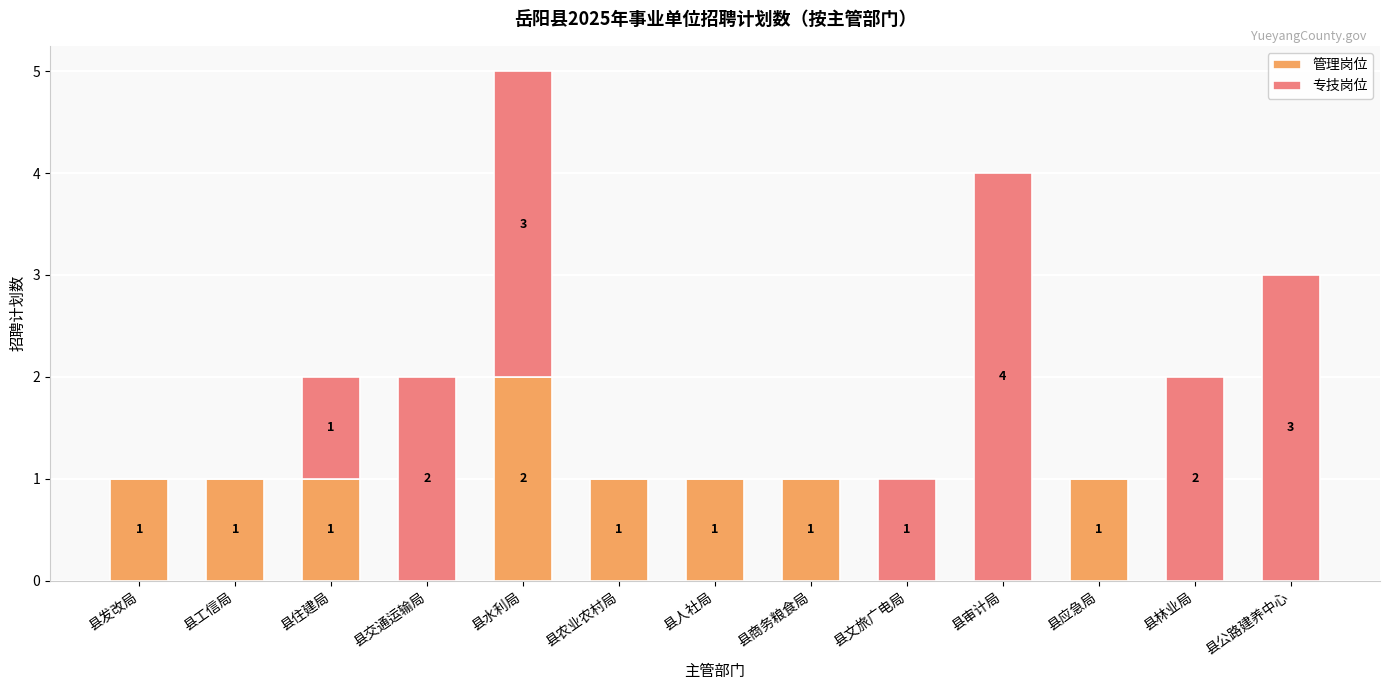

What is the sum of all 管理岗位 values?

9